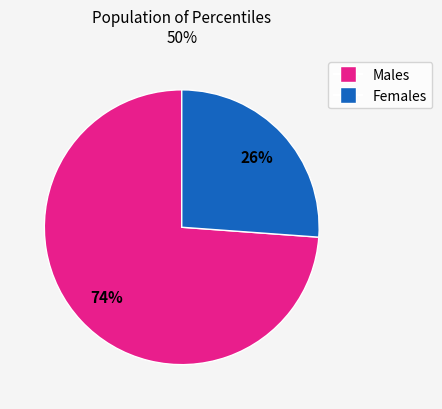

To the nearest percent, what is the average slice percentage?

50%